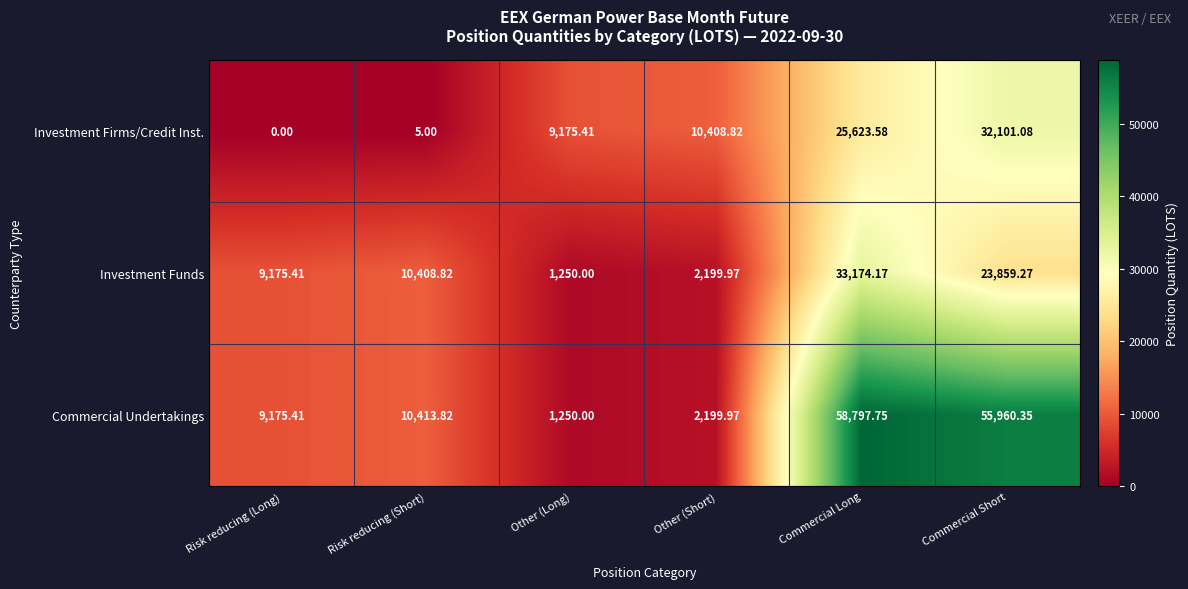

At which label is Investment Firms/Credit Inst. closest to 16050?

Other (Short)